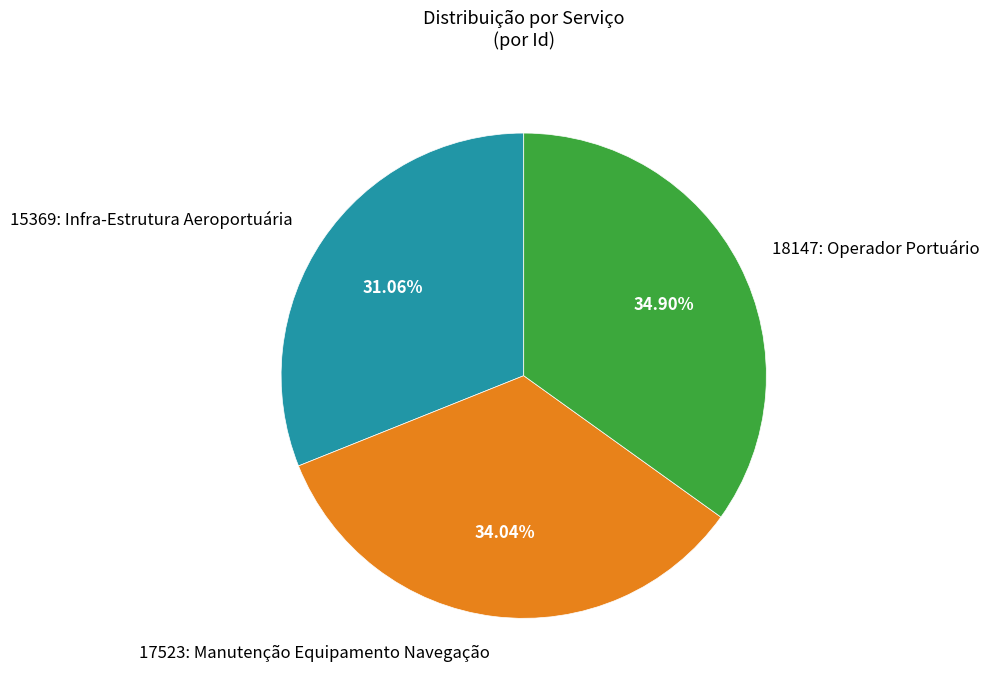

How many slices are in this pie chart?

3